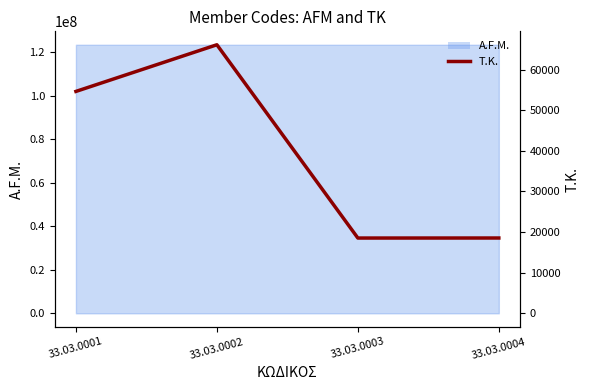

Where is the first local minimum?

33.03.0003